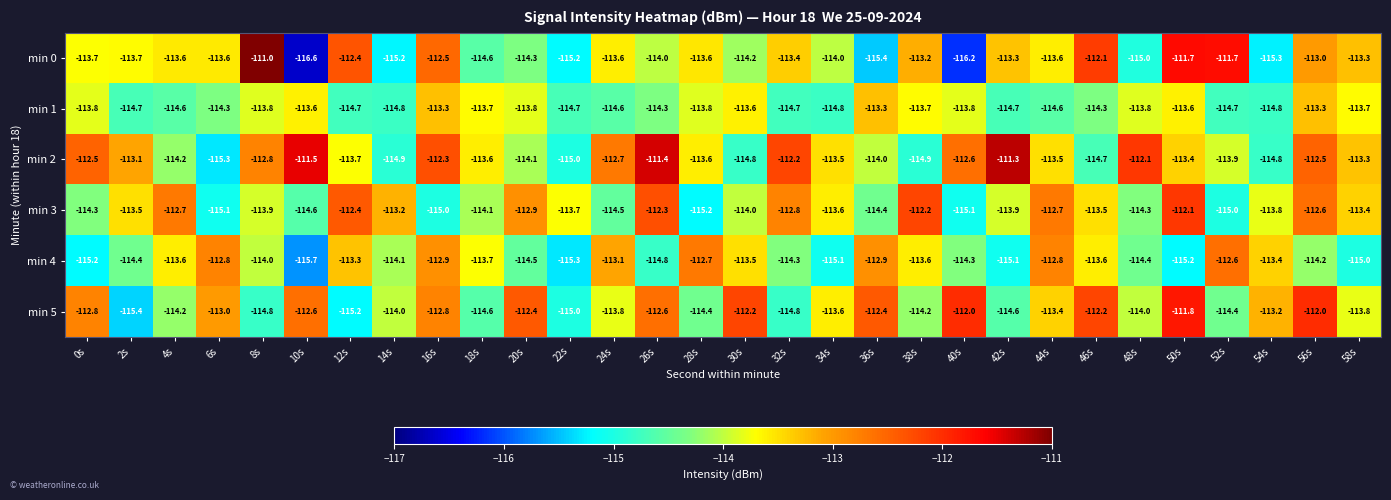

At which category is the sum across all series the highest?

56s